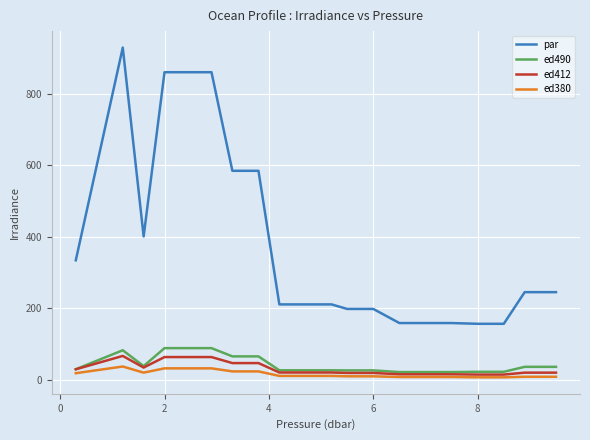

What is the greatest value displayed?

929.0